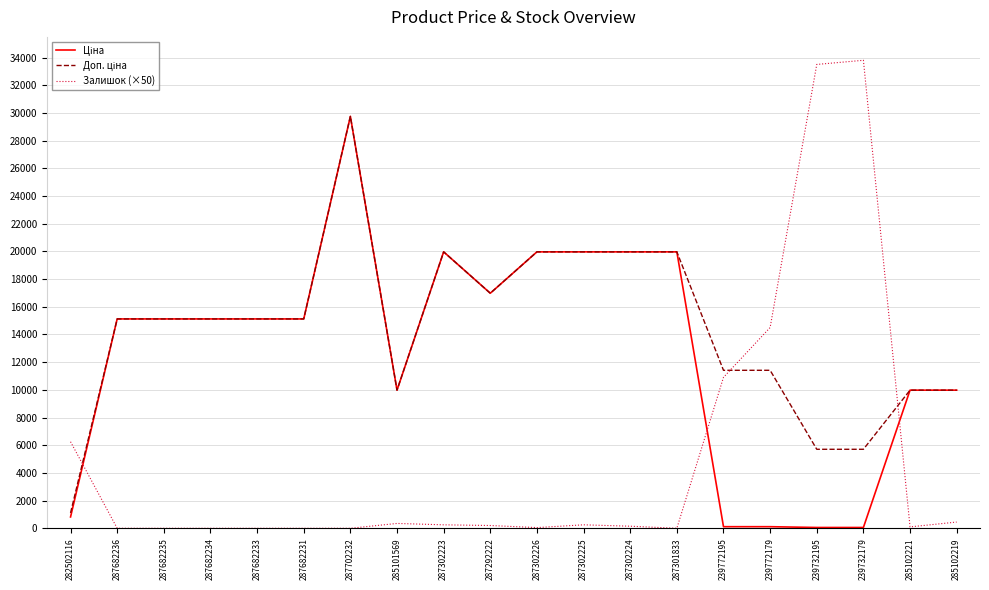

What is the total value across all series at 287301833?

39928.3